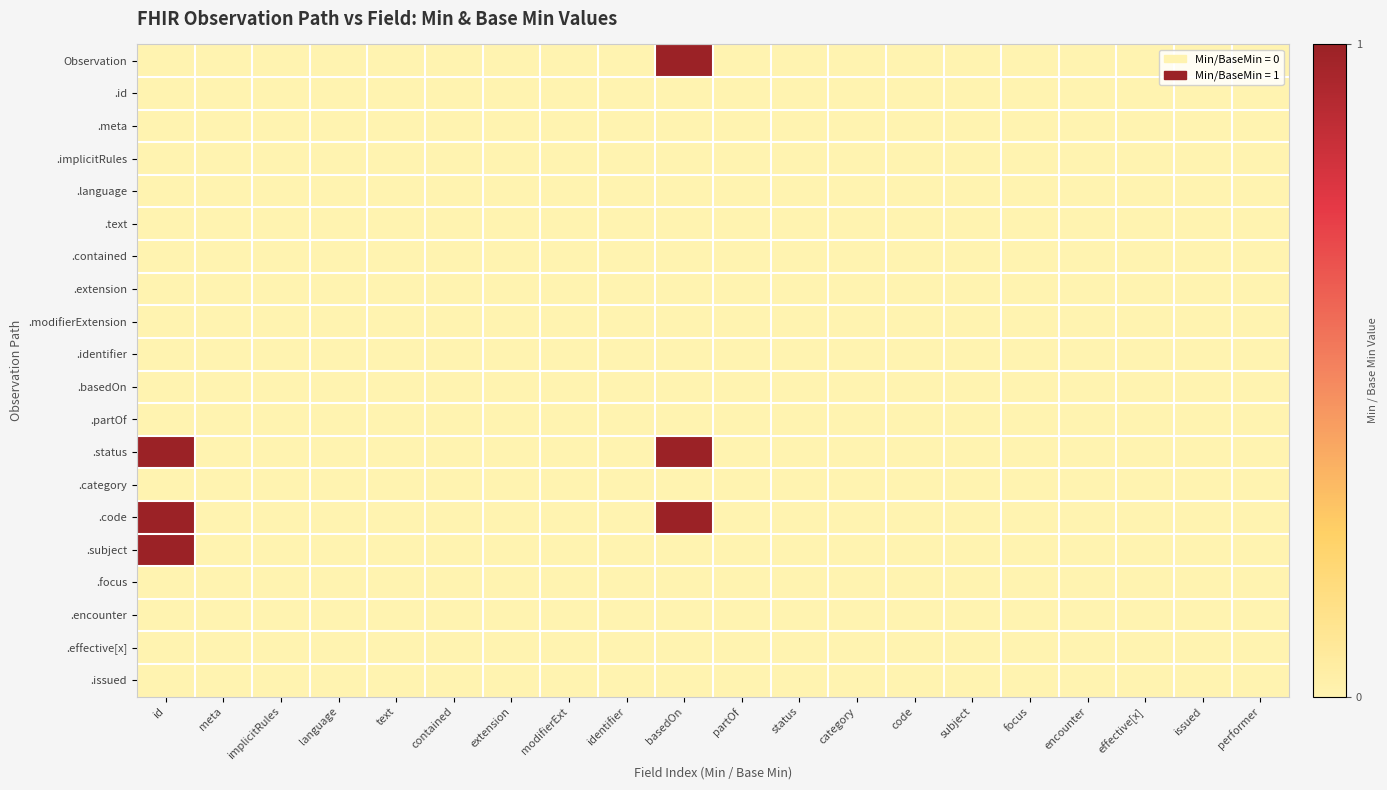

Which series has the largest range (max minus min)?

Observation